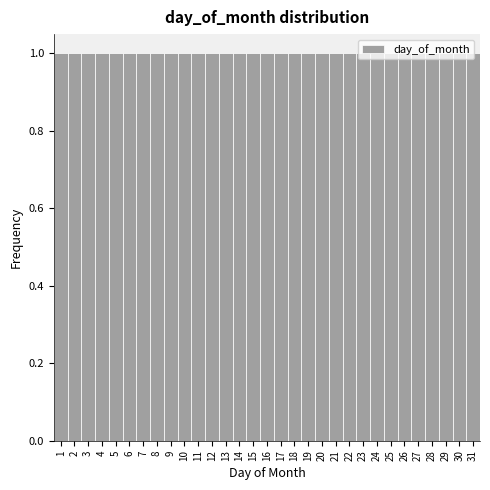

Reading left to right, list every bar in this chart as the range it spans on the x-axis followed by its height. The values are not printed on the chart, so give them approximately, as read against the axis.

0.5 to 1.5: 1
1.5 to 2.5: 1
2.5 to 3.5: 1
3.5 to 4.5: 1
4.5 to 5.5: 1
5.5 to 6.5: 1
6.5 to 7.5: 1
7.5 to 8.5: 1
8.5 to 9.5: 1
9.5 to 10.5: 1
10.5 to 11.5: 1
11.5 to 12.5: 1
12.5 to 13.5: 1
13.5 to 14.5: 1
14.5 to 15.5: 1
15.5 to 16.5: 1
16.5 to 17.5: 1
17.5 to 18.5: 1
18.5 to 19.5: 1
19.5 to 20.5: 1
20.5 to 21.5: 1
21.5 to 22.5: 1
22.5 to 23.5: 1
23.5 to 24.5: 1
24.5 to 25.5: 1
25.5 to 26.5: 1
26.5 to 27.5: 1
27.5 to 28.5: 1
28.5 to 29.5: 1
29.5 to 30.5: 1
30.5 to 31.5: 1